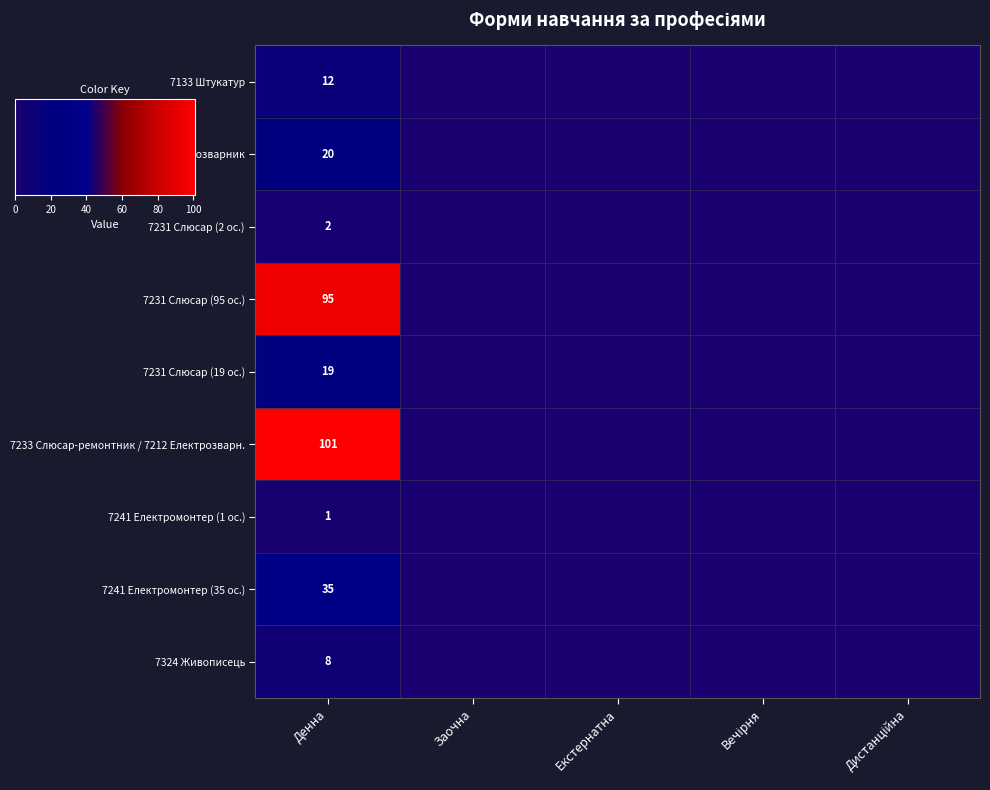

At how many categories does at least one series exceed 90?

1